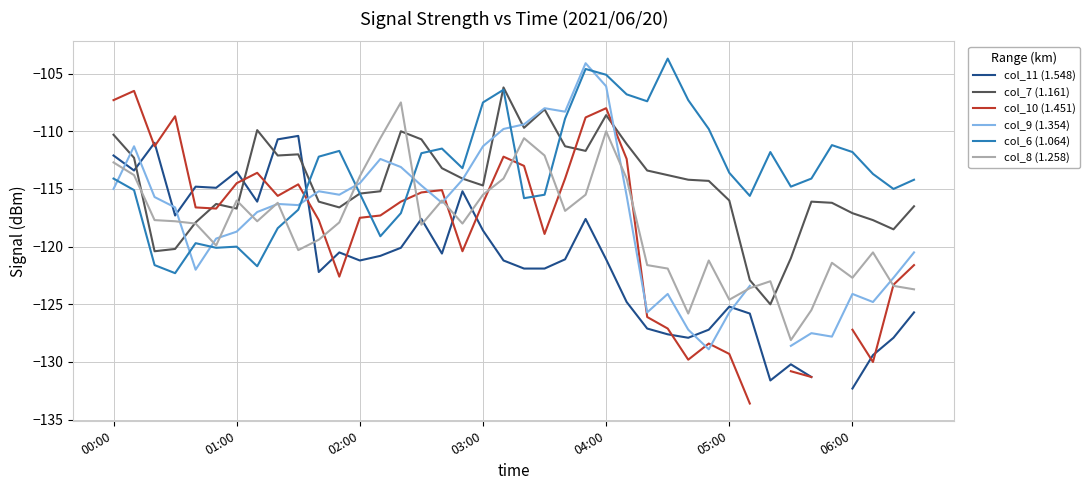

Where does the col_6 (1.064) series first go above -113?

10